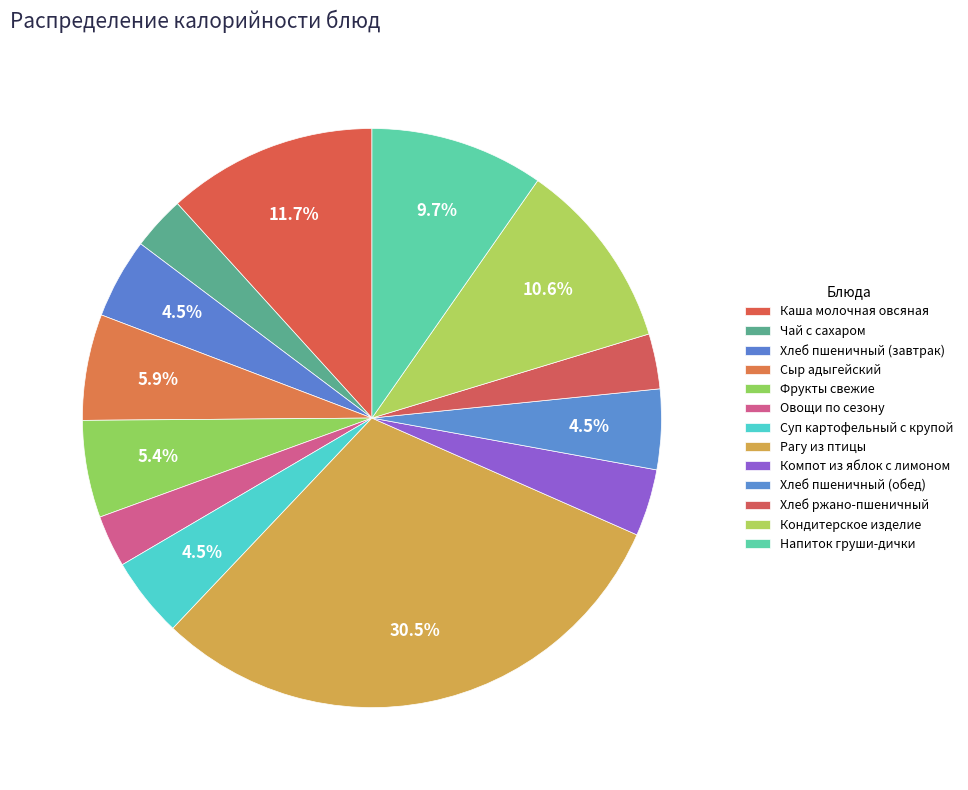

What percentage is the Овощи по сезону slice, to the nearest percent?

3%